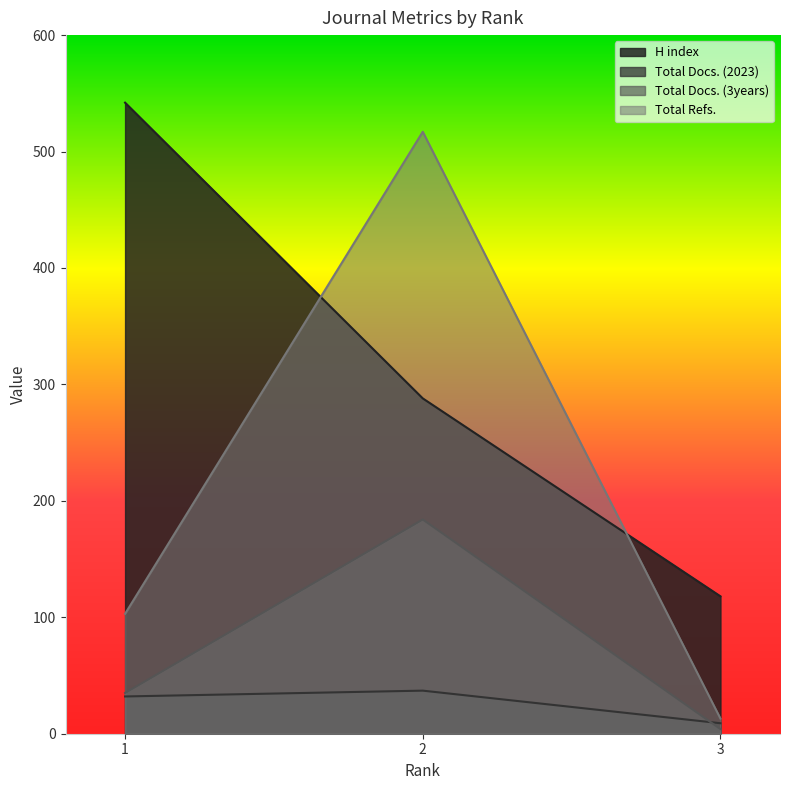

What is the sum of all H index values?

948